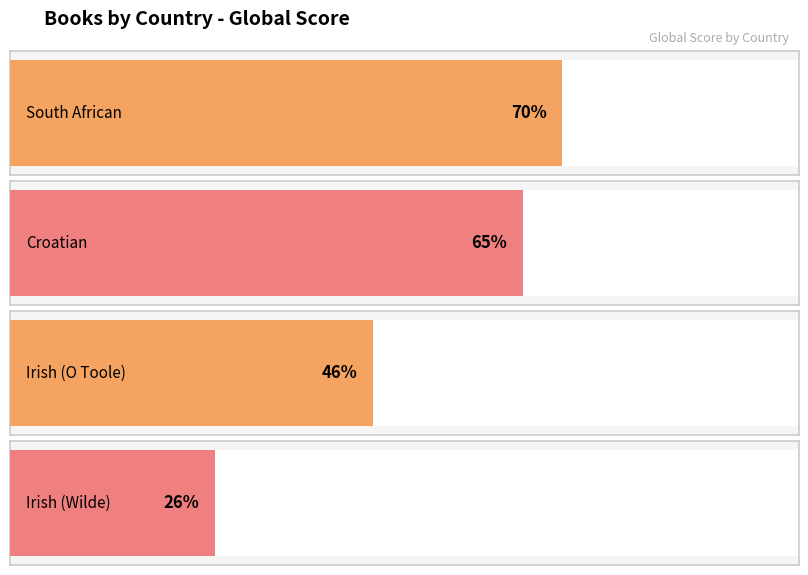

What is the average value?

52